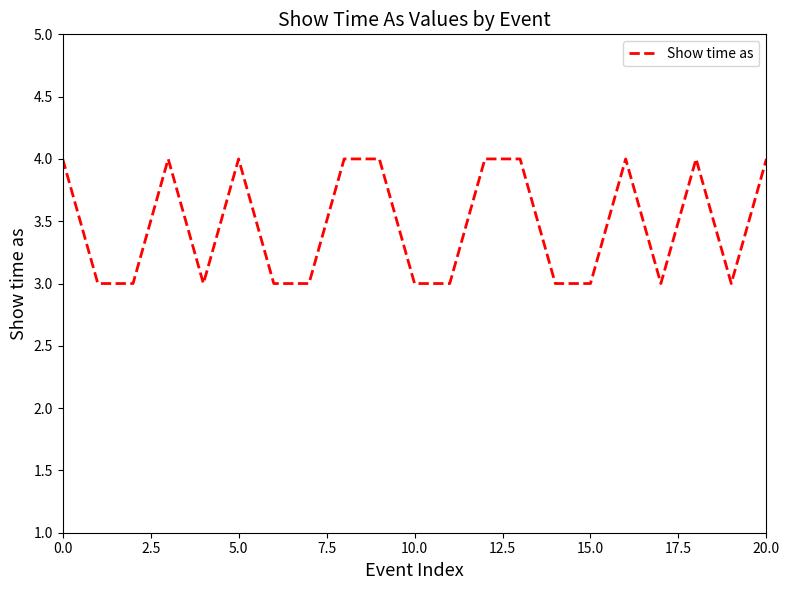

What is the smallest value displayed?

3